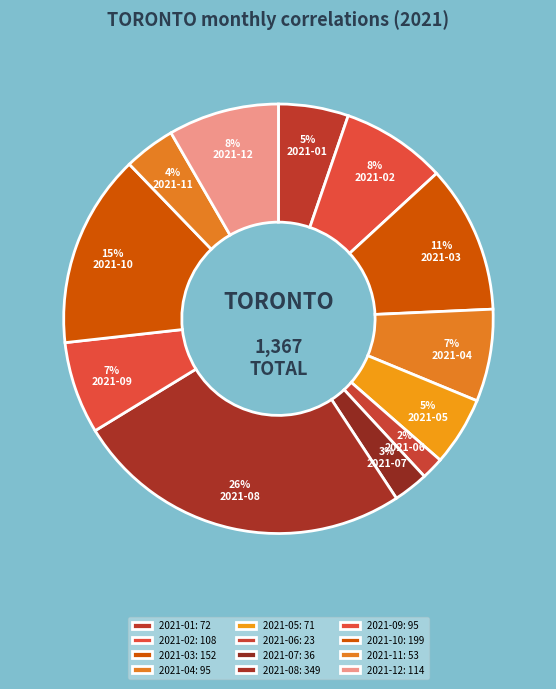

To the nearest percent, what portion does 2021-04 represent?

7%